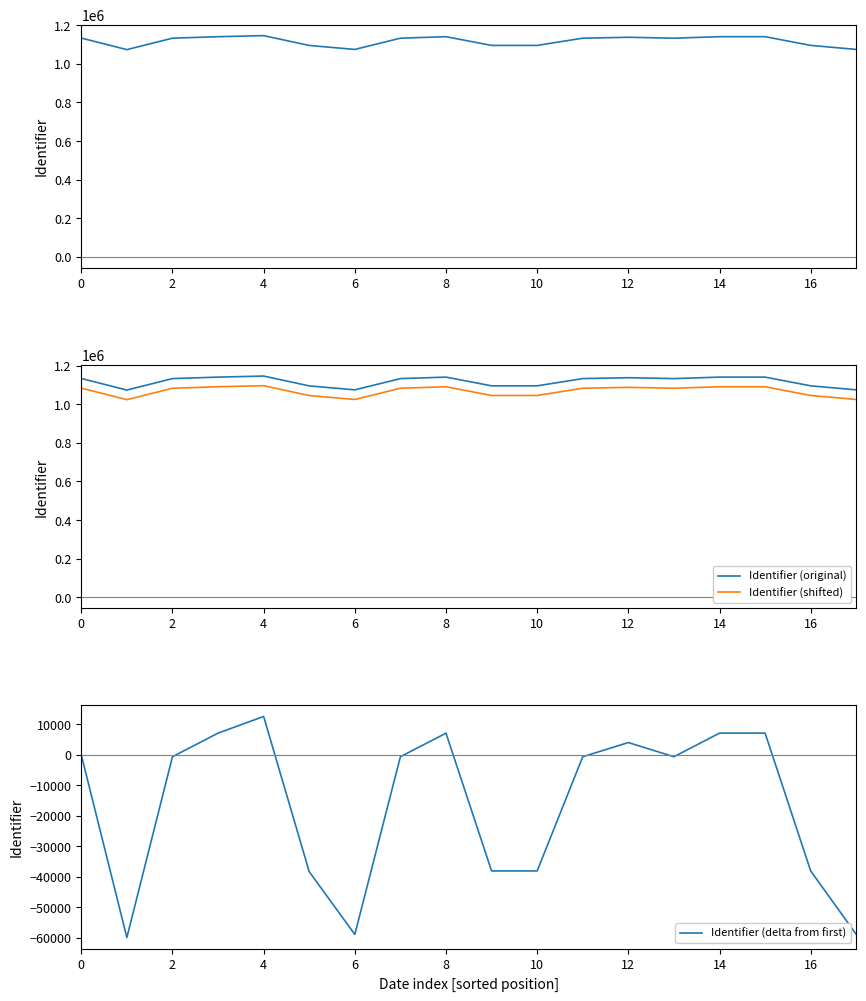

The value of Identifier (original) at 14 is 527688. True or false?

False